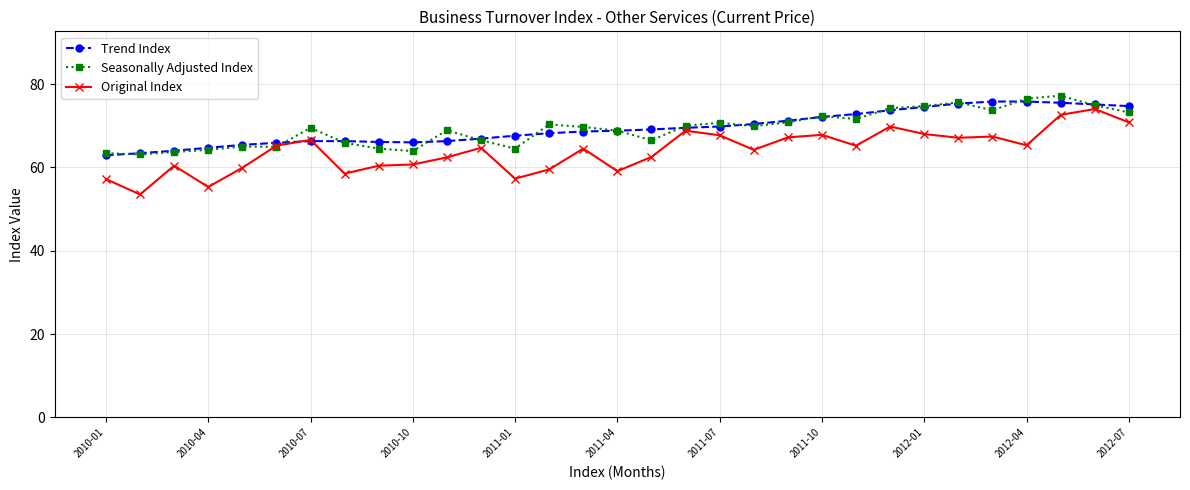

What is the value of the Seasonally Adjusted Index point at the 26th from the left?

75.6